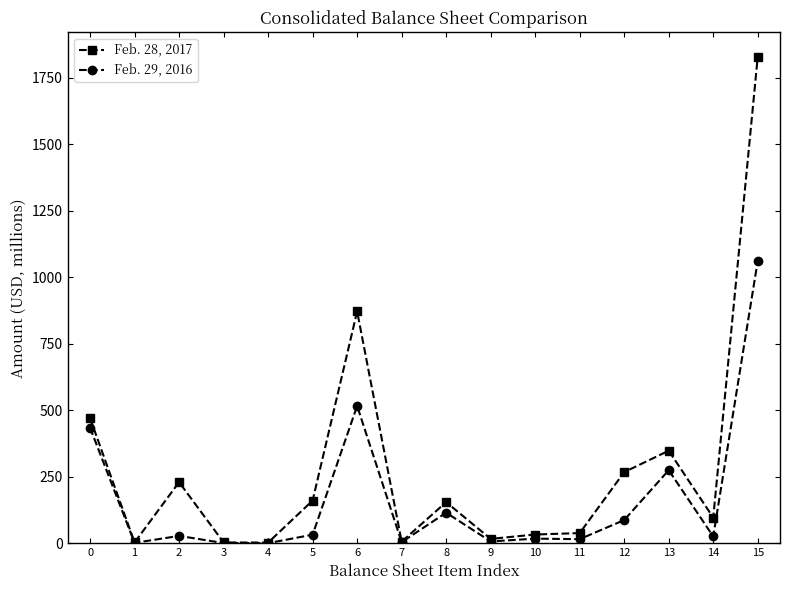

Rank the series at 5 from lowest to highest value.

Feb. 29, 2016, Feb. 28, 2017